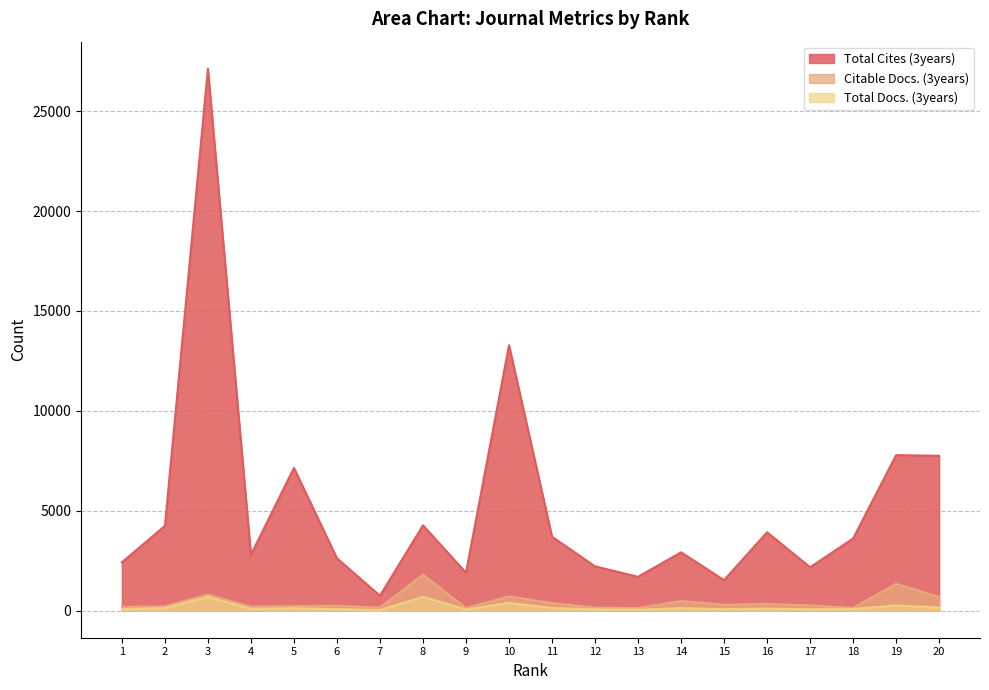

What is the difference between the maximum and minimum values in the Total Docs. (3years) series?

663